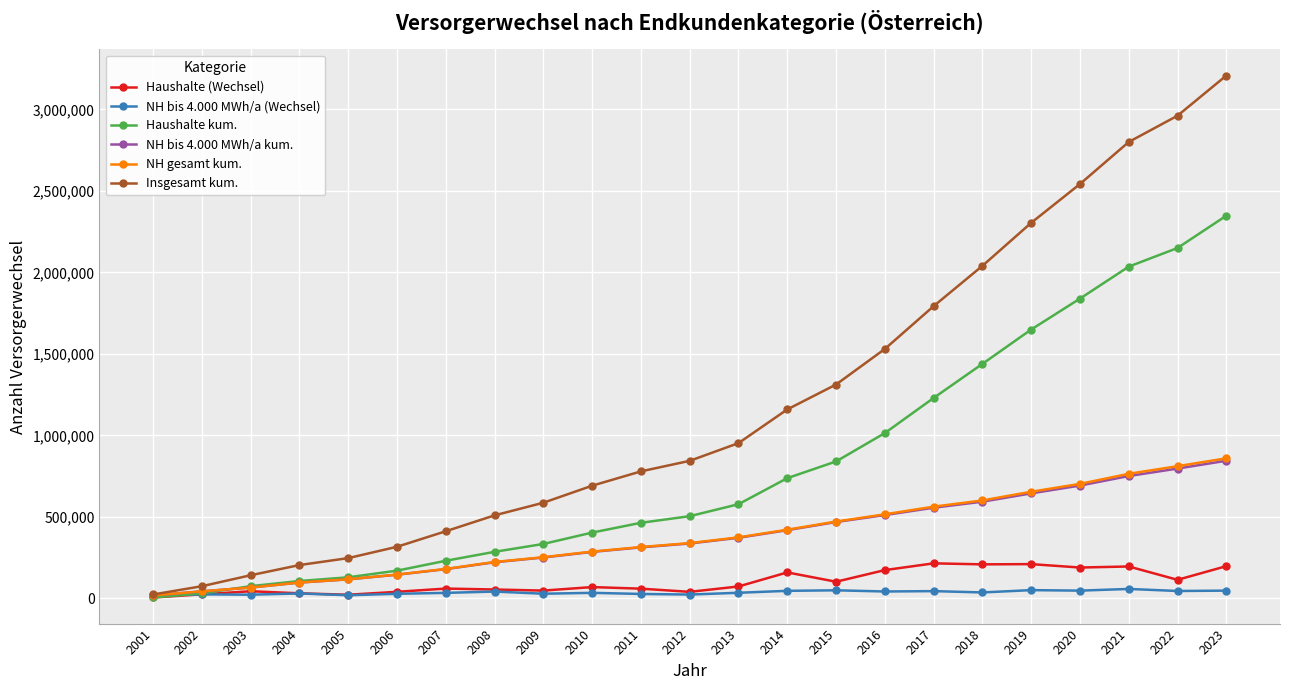

What are all the series names shown in the legend?

Haushalte (Wechsel), NH bis 4.000 MWh/a (Wechsel), Haushalte kum., NH bis 4.000 MWh/a kum., NH gesamt kum., Insgesamt kum.